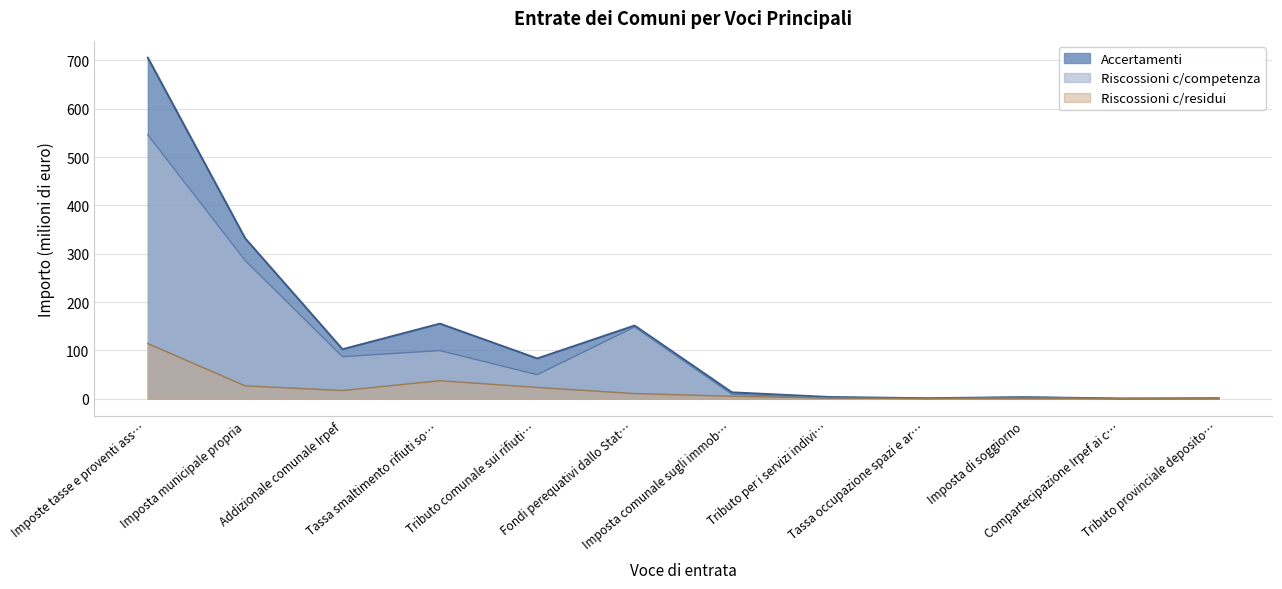

True or false: Accertamenti and Riscossioni c/competenza intersect in this chart.

False